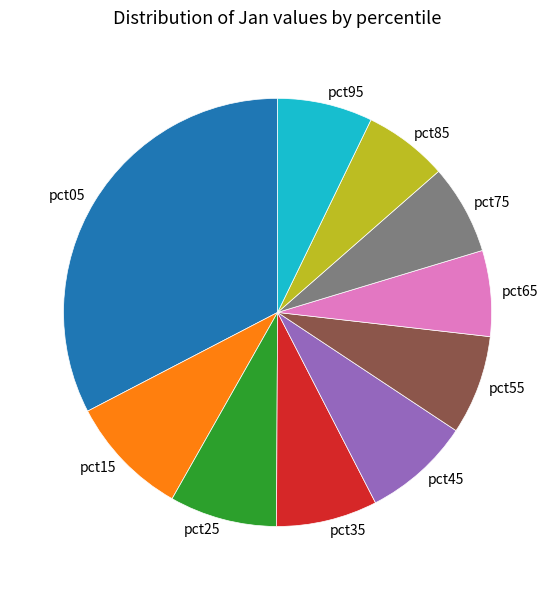

Do pct35 and pct45 together represent more than half of the pie?

No